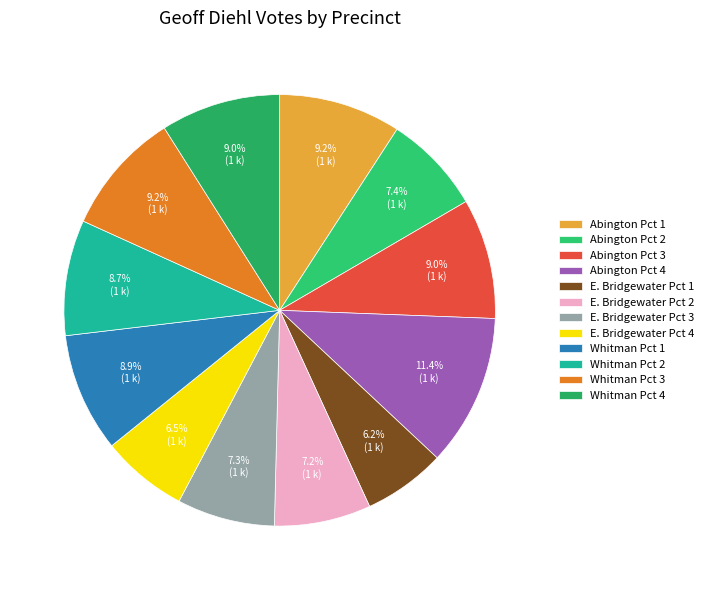

To the nearest percent, what is the difference between the largest and smallest slice percentages?

5%